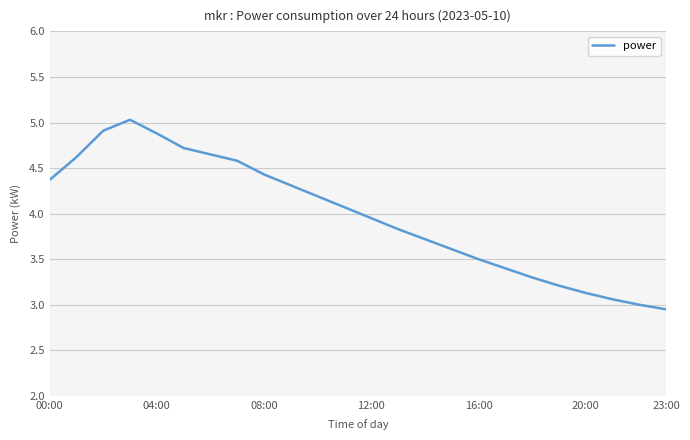

What is the difference between the maximum and minimum values?

2.1